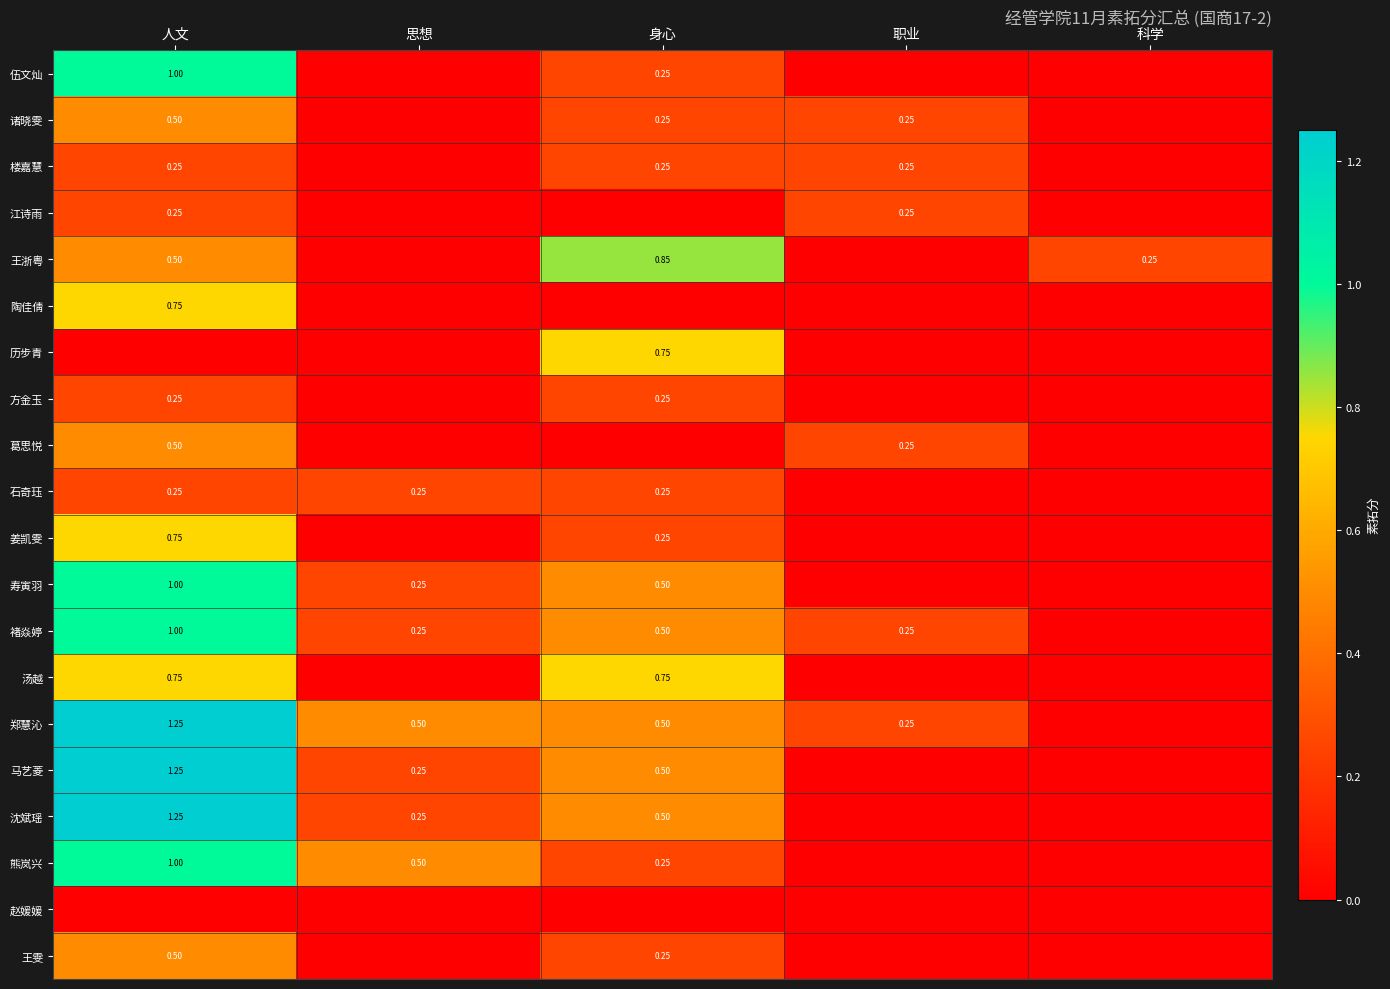

How many 马艺菱 values are between 0 and 1?

4